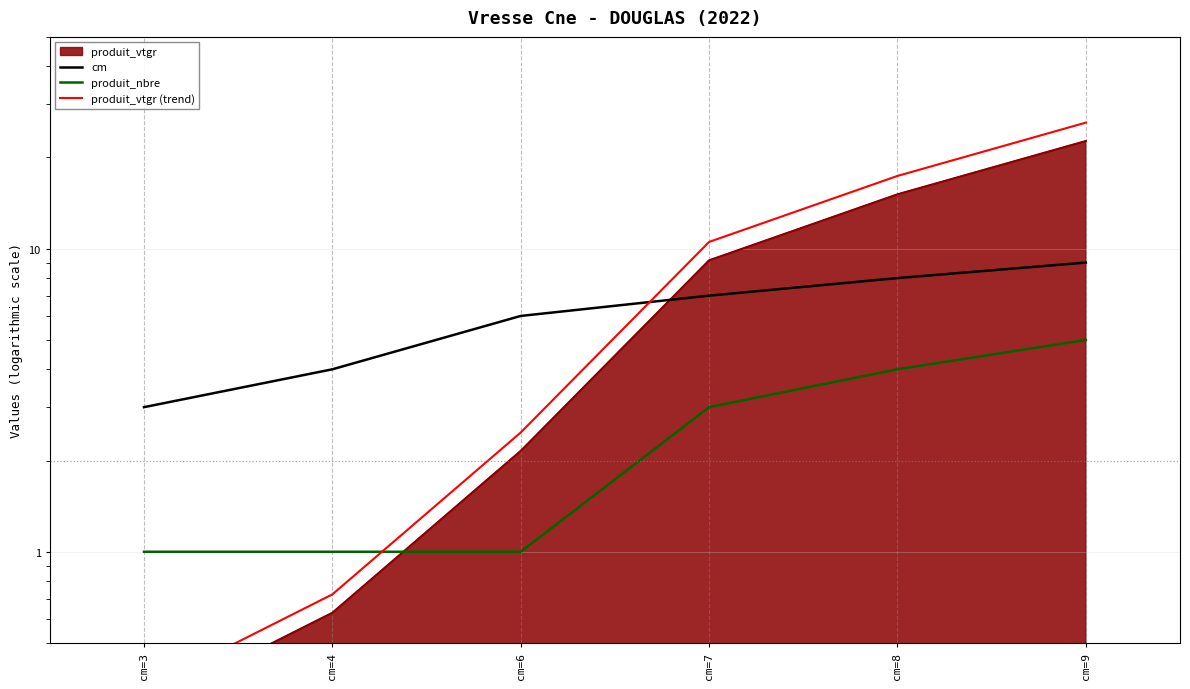

The produit_vtgr (trend) series shows 4.1 at cm=6. True or false?

False